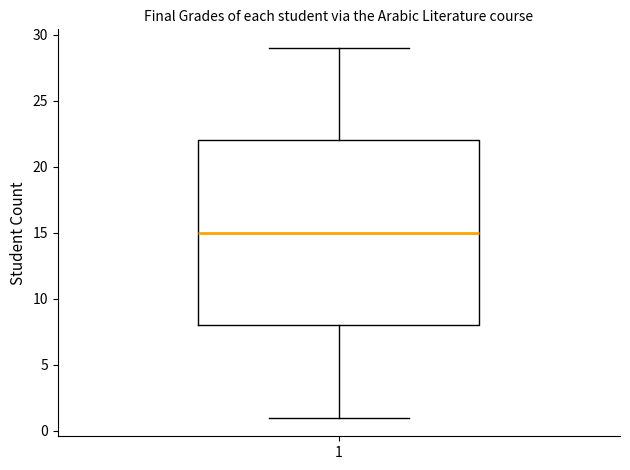

Where does the upper whisker of the box at x = 1 end on the y-axis? The values are not printed on the chart, so give them approximately, as read against the axis.

29